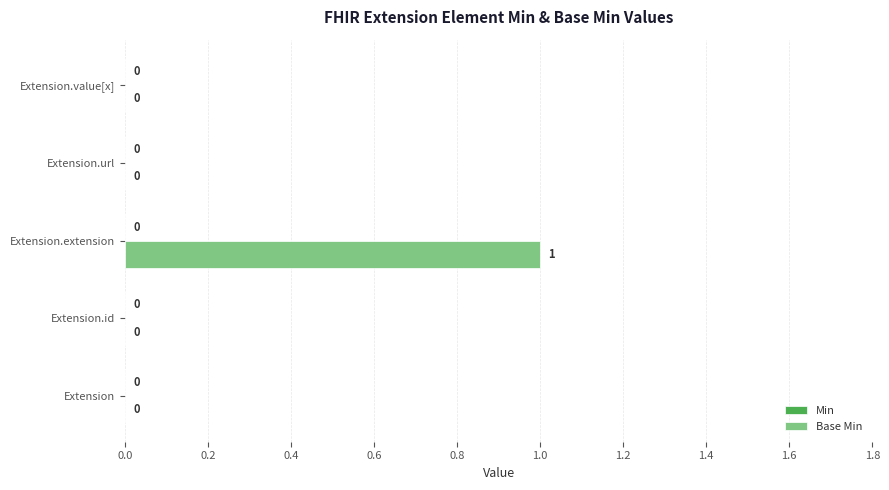

True or false: the data shows 2 at Extension.extension.

False